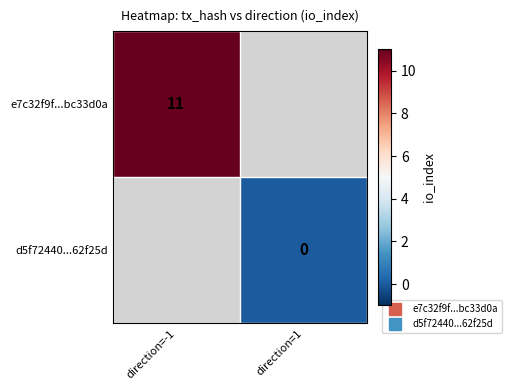

Rank the series at direction=1 from highest to lowest value.

e7c32f9f...bc33d0a, d5f72440...62f25d